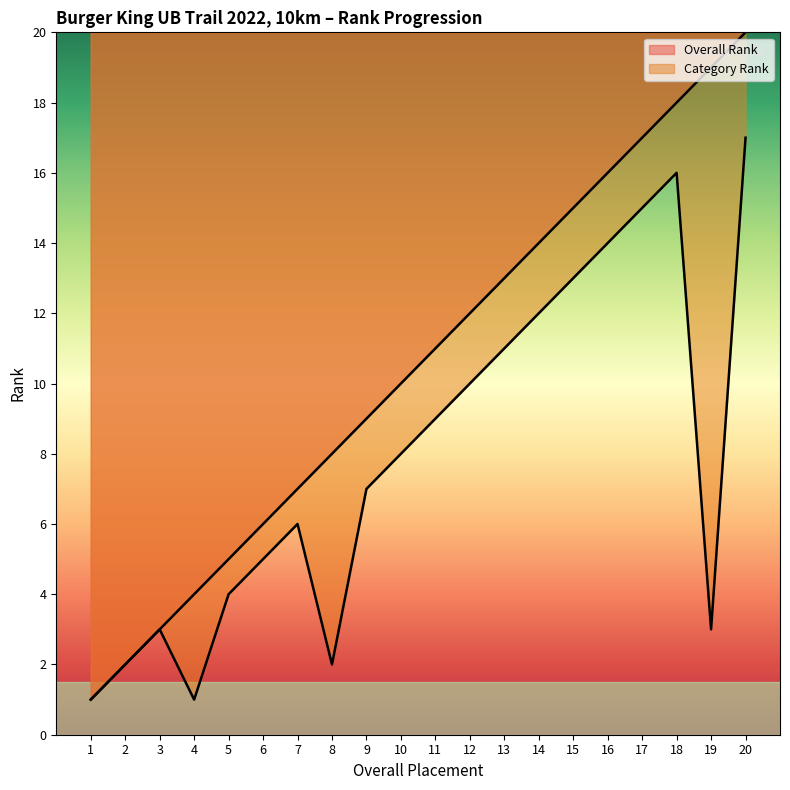

True or false: Overall Rank and Category Rank cross at least once.

False